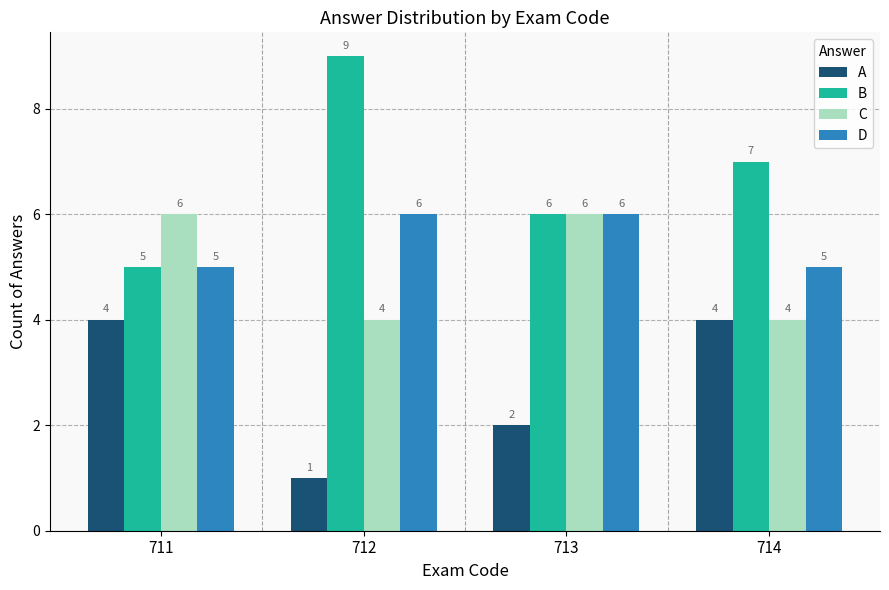

Which series has the largest total across all categories?

B